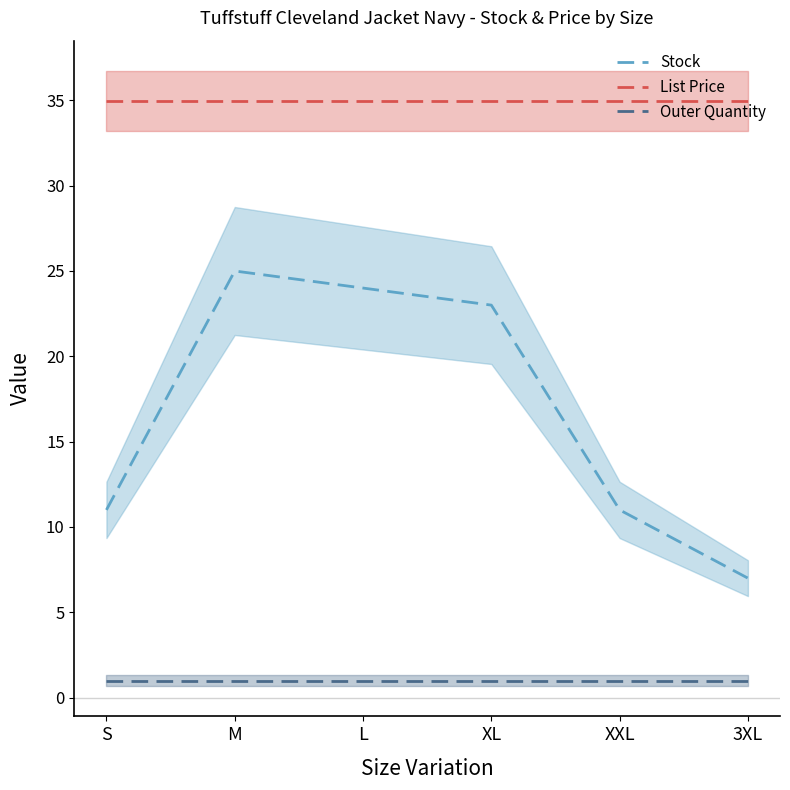

Which series changed the most between S and M?

Stock